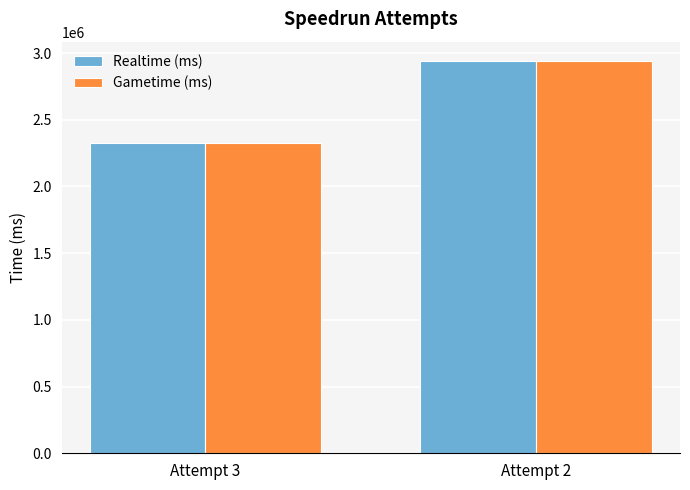

List the labels in order of Realtime (ms) value, largest first.

Attempt 2, Attempt 3